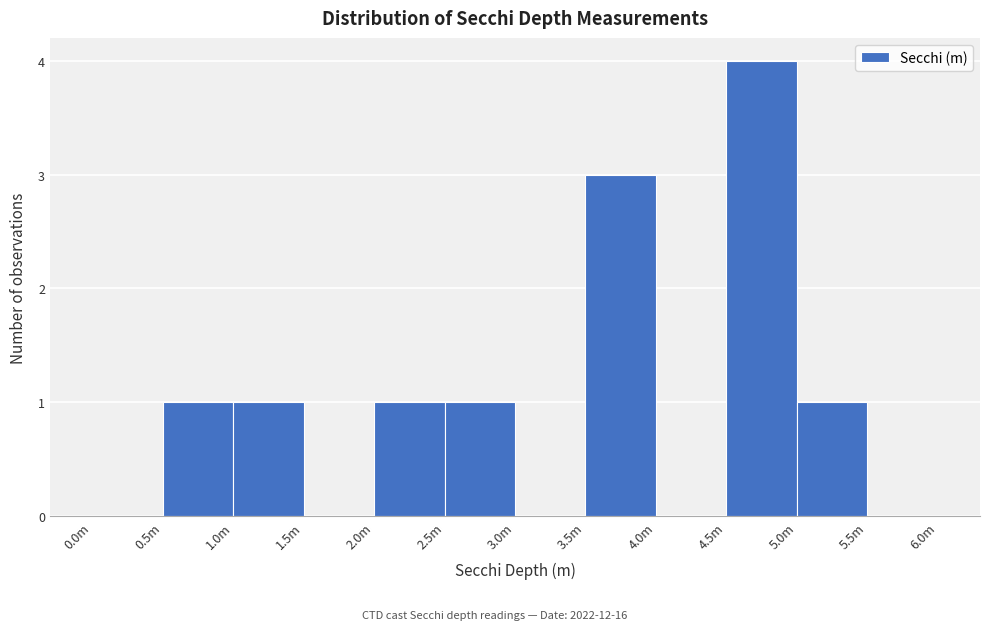

Reading left to right, extract all data points from this chart.

0.0m=0	0.5m=1	1.0m=1	1.5m=0	2.0m=1	2.5m=1	3.0m=0	3.5m=3	4.0m=0	4.5m=4	5.0m=1	5.5m=0